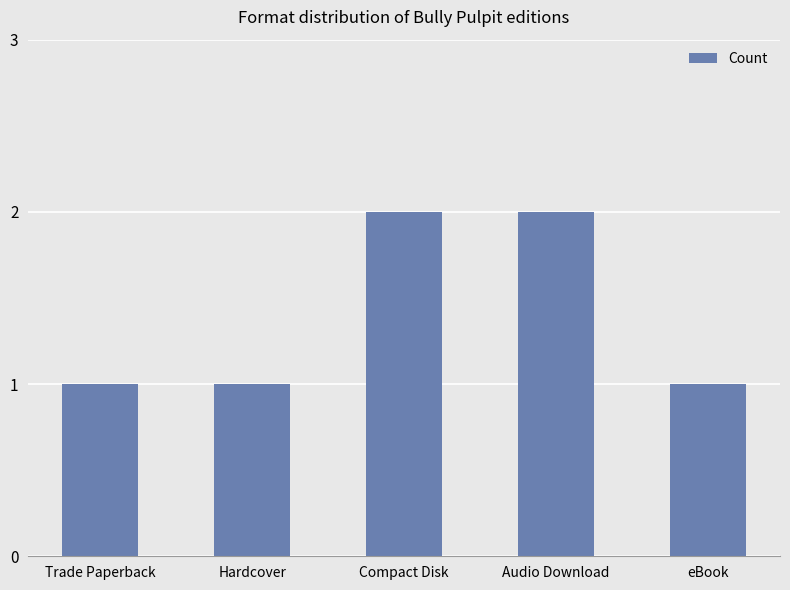

How many distinct data groups are displayed?

1